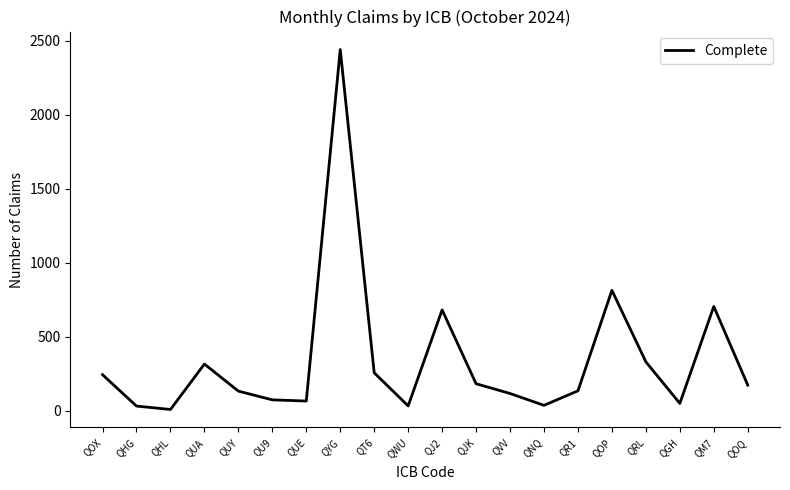

What position from the left is QT6?

9